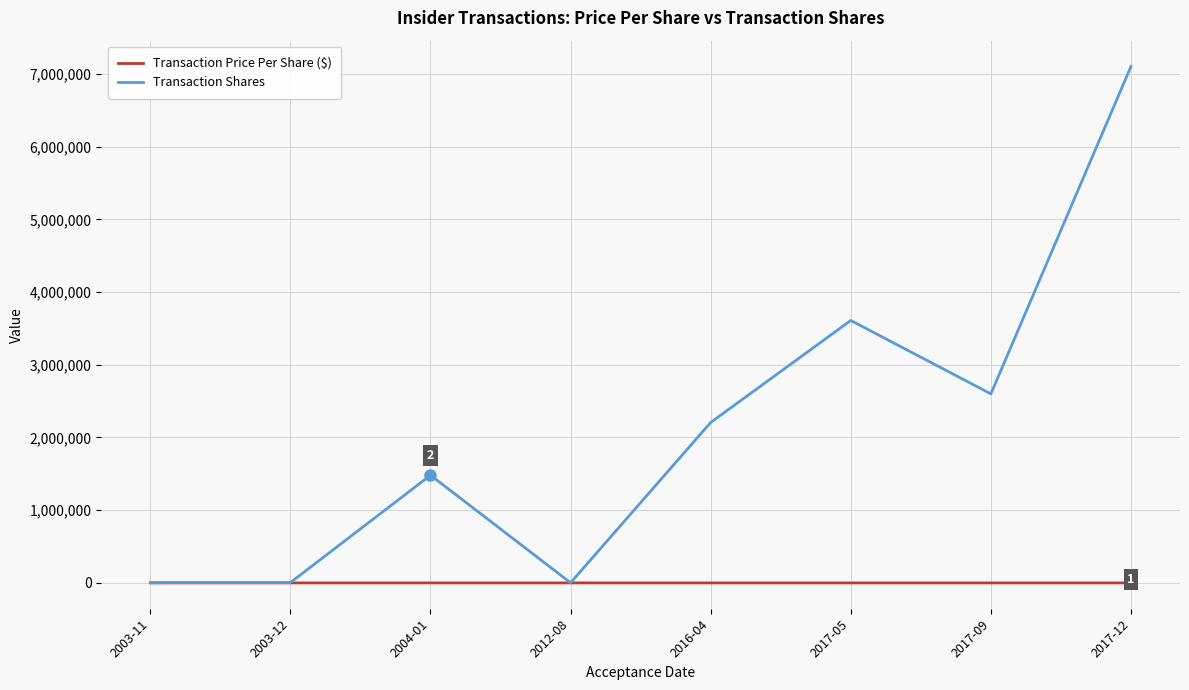

What is the difference between the Transaction Price Per Share ($) values at 2003-12 and 2017-12?

8.6